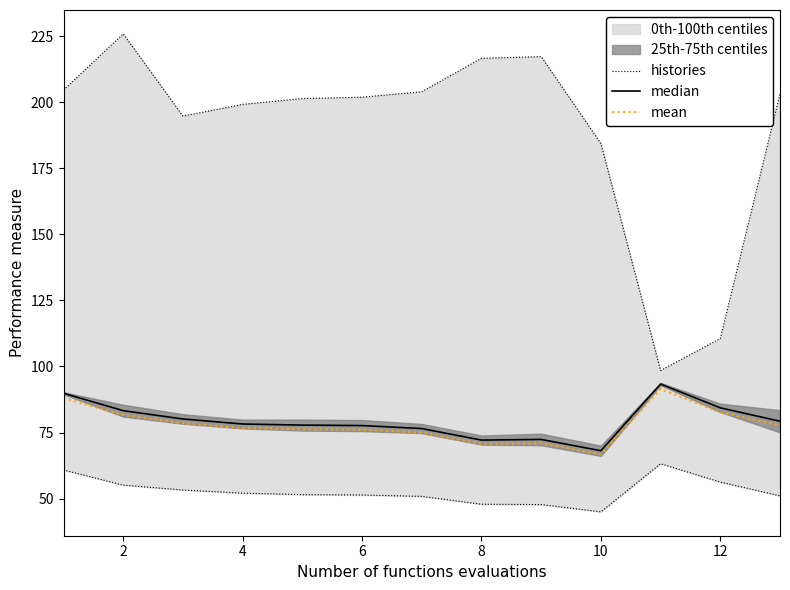

The value of mean at 10 is 102.4. True or false?

False